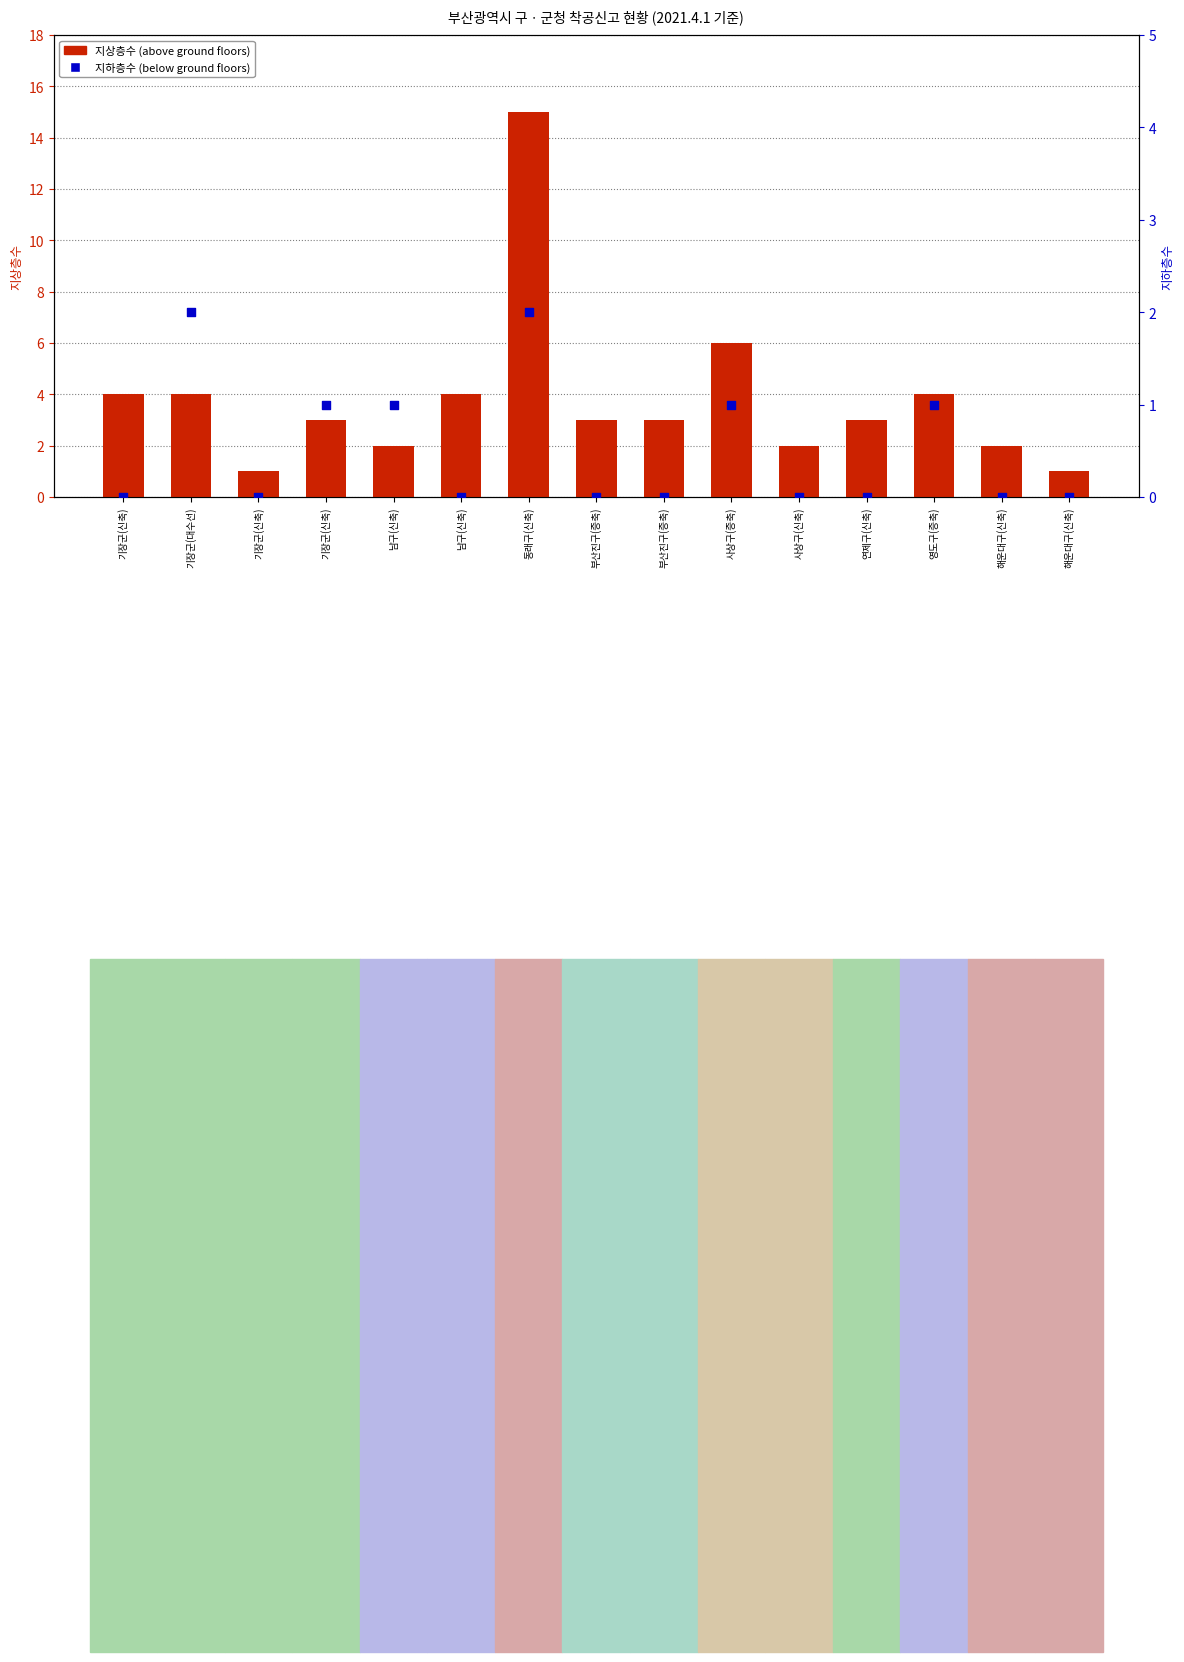

What is the total value across all series at 기장군(신축)?

4